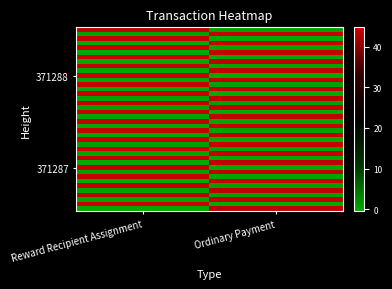

What is the total value across all series at Reward Recipient Assignment?

882.4